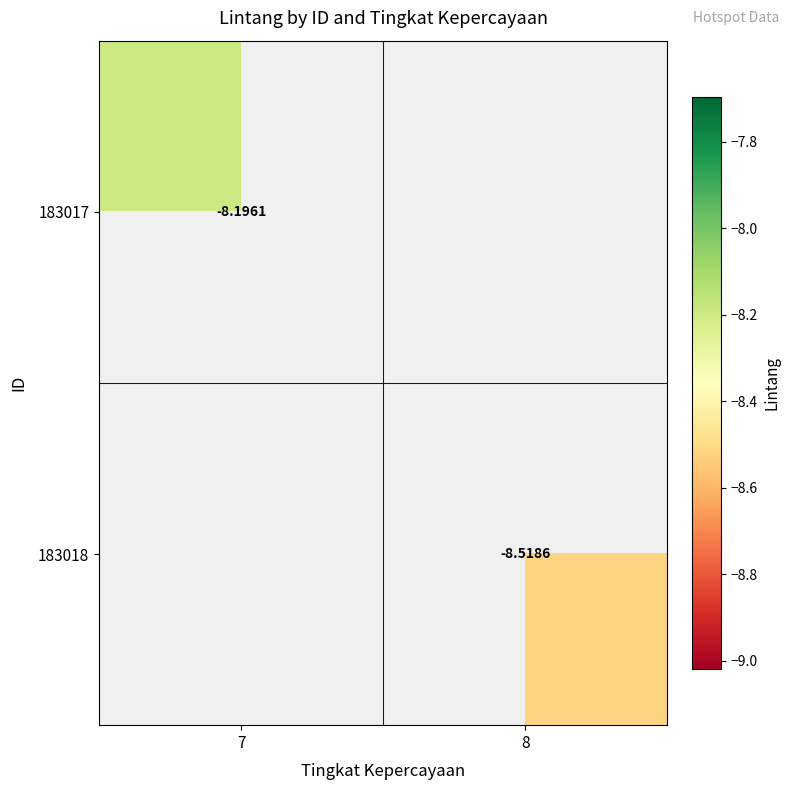

Which has a higher value, 8 or 7?

7